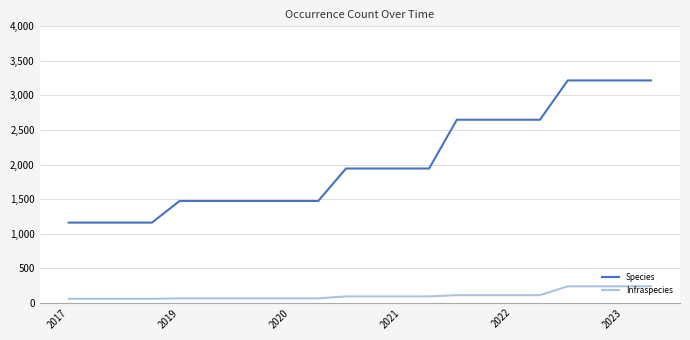

Rank the series by their maximum value, from highest to lowest.

Species, Infraspecies